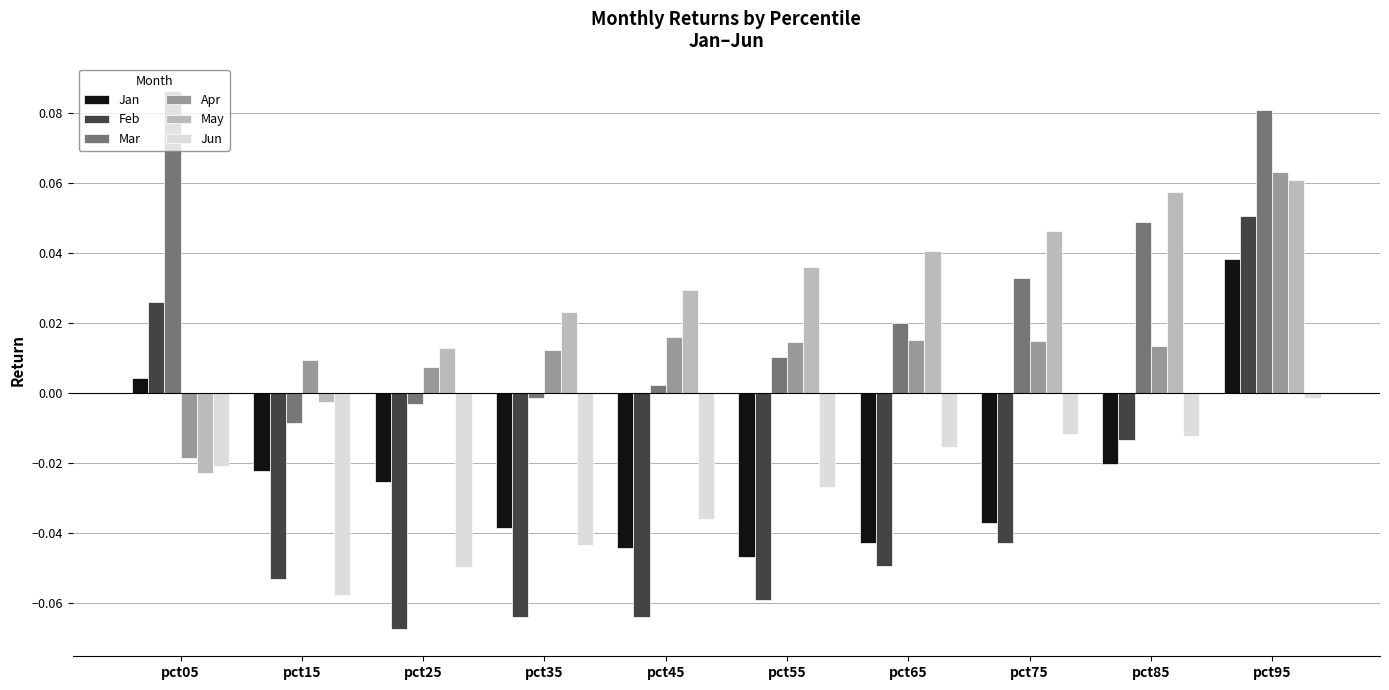

What are all the series names shown in the legend?

Jan, Feb, Mar, Apr, May, Jun